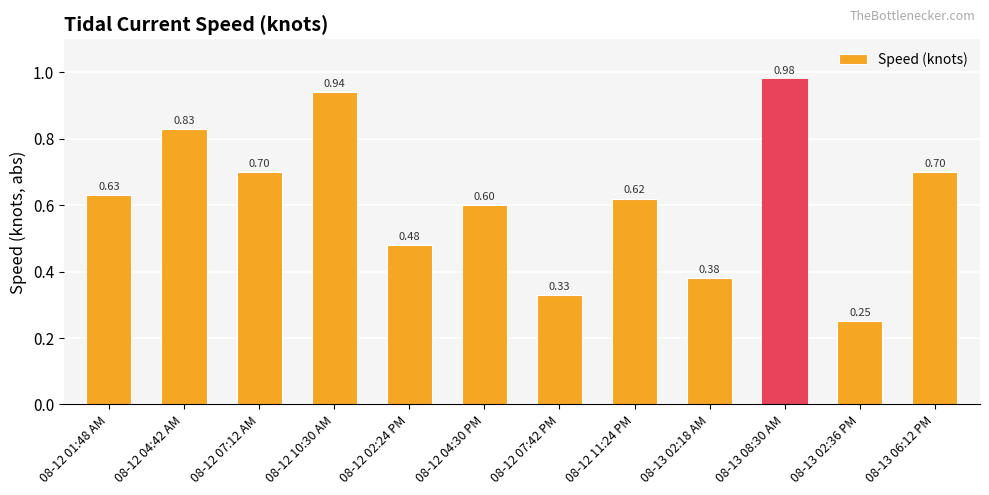

What is the change in value from 08-12 01:48 AM to 08-12 07:42 PM?

-0.3